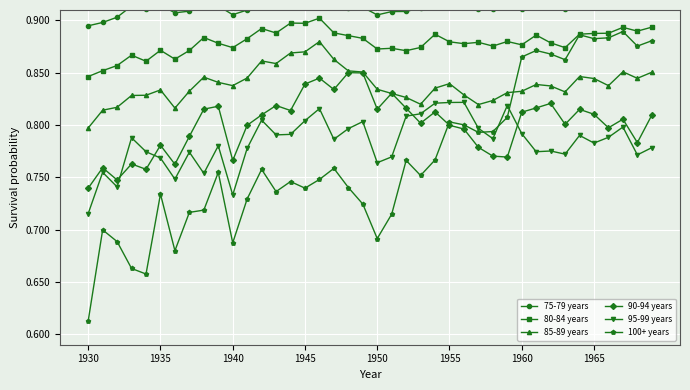

True or false: 80-84 years has a value of 0.4 at 1955.

False